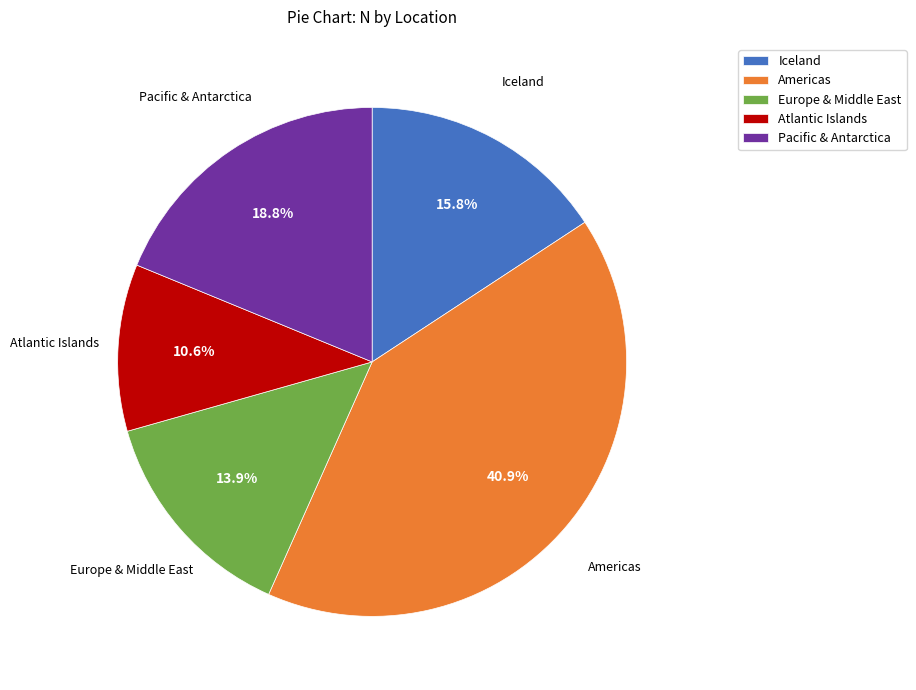

Approximately how many times larger is the value at Pacific & Antarctica compared to Iceland?

1.2